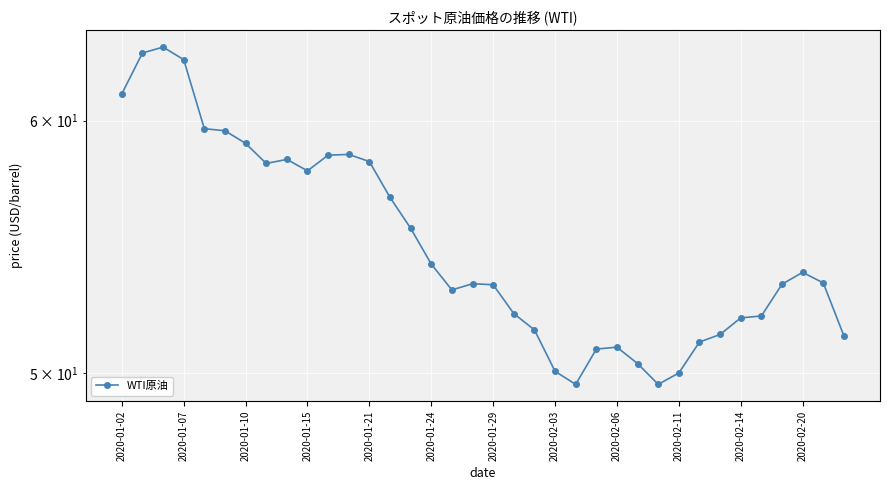

What is the smallest value displayed?

49.6